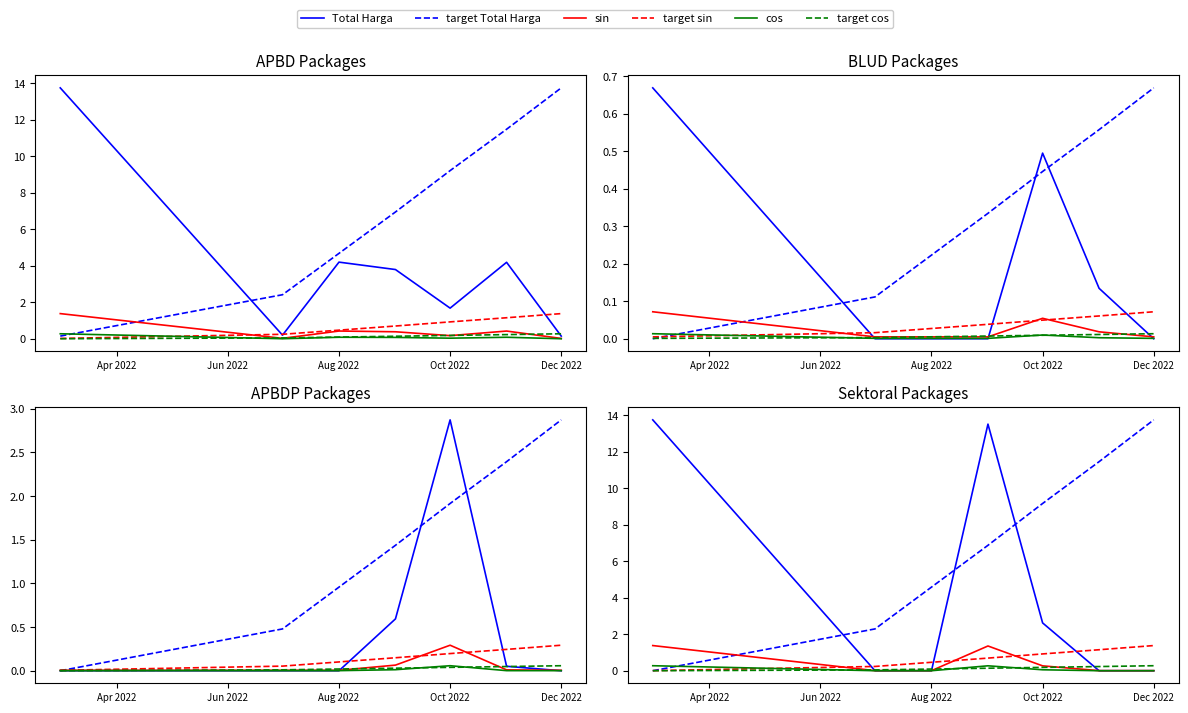

The value of Total Harga at Dec 2022 is 0.0. True or false?

True